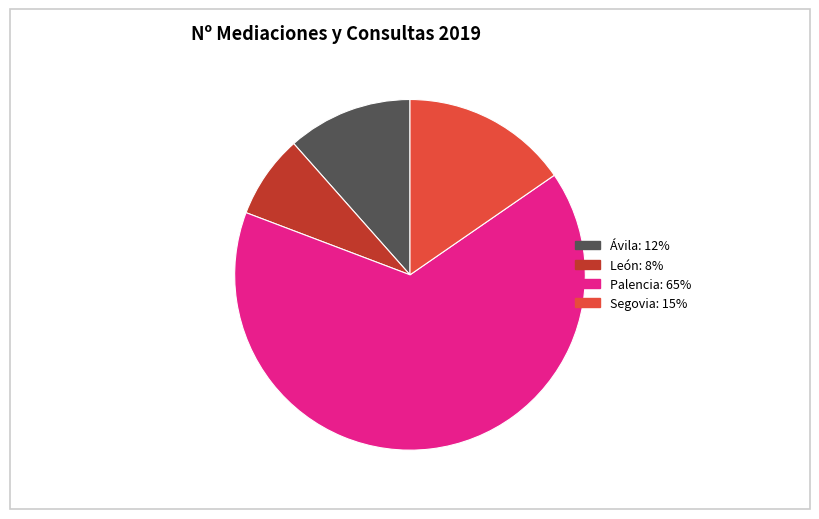

How many segments does this pie chart have?

4